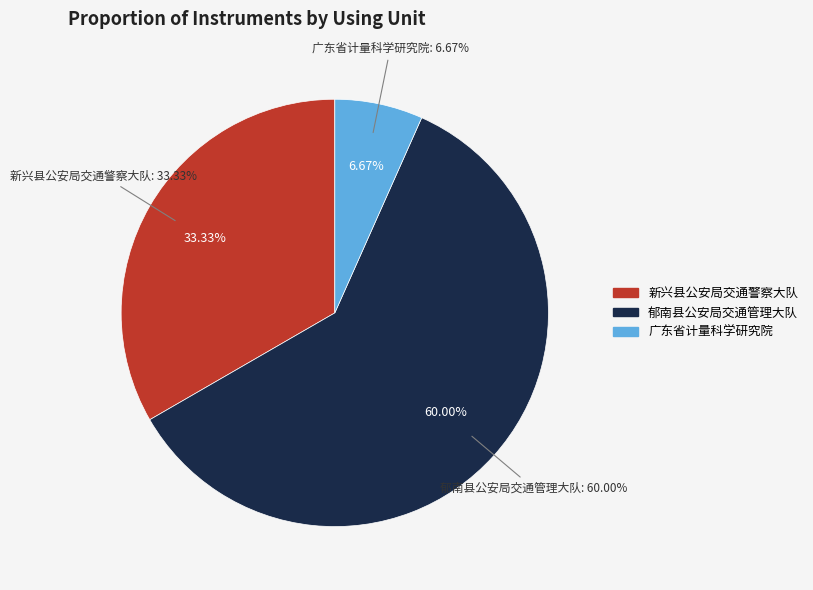

Which category has the biggest portion of the pie?

郁南县公安局交通管理大队